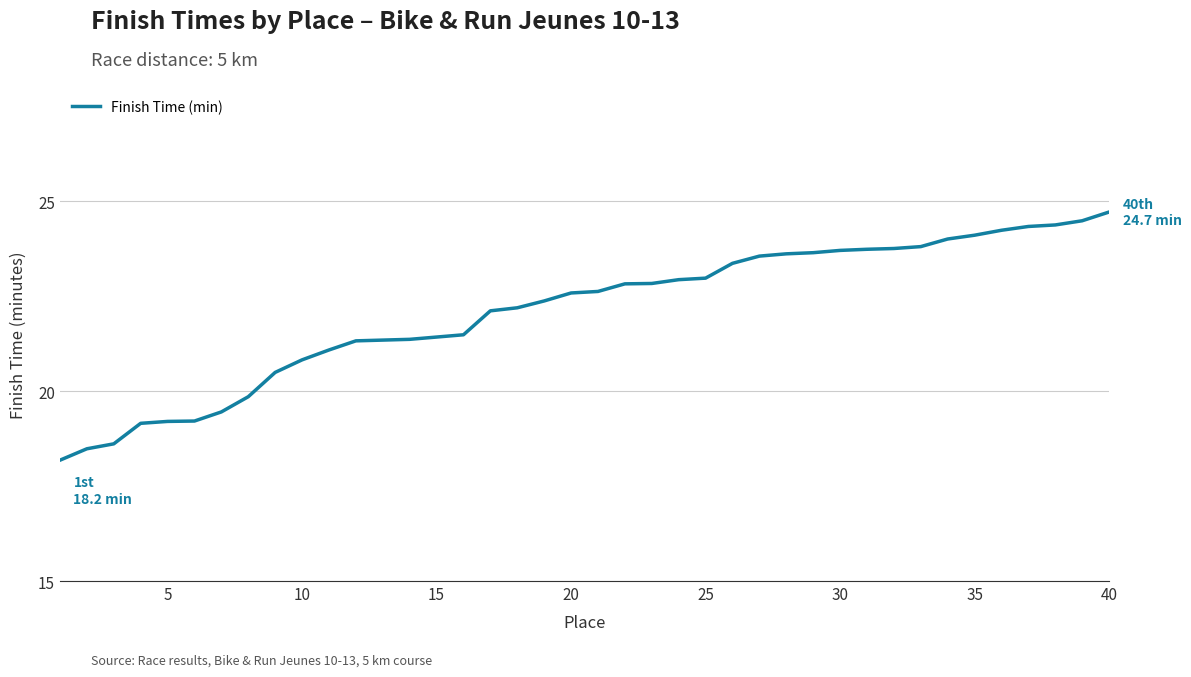

What is the greatest value displayed?

24.7